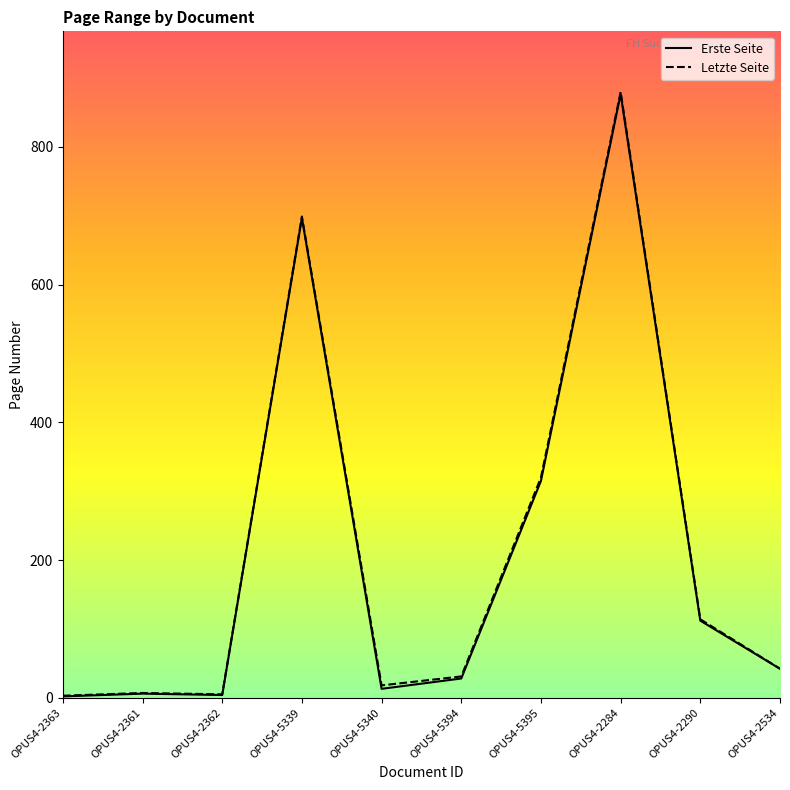

At which label does Letzte Seite reach its peak?

OPUS4-2284